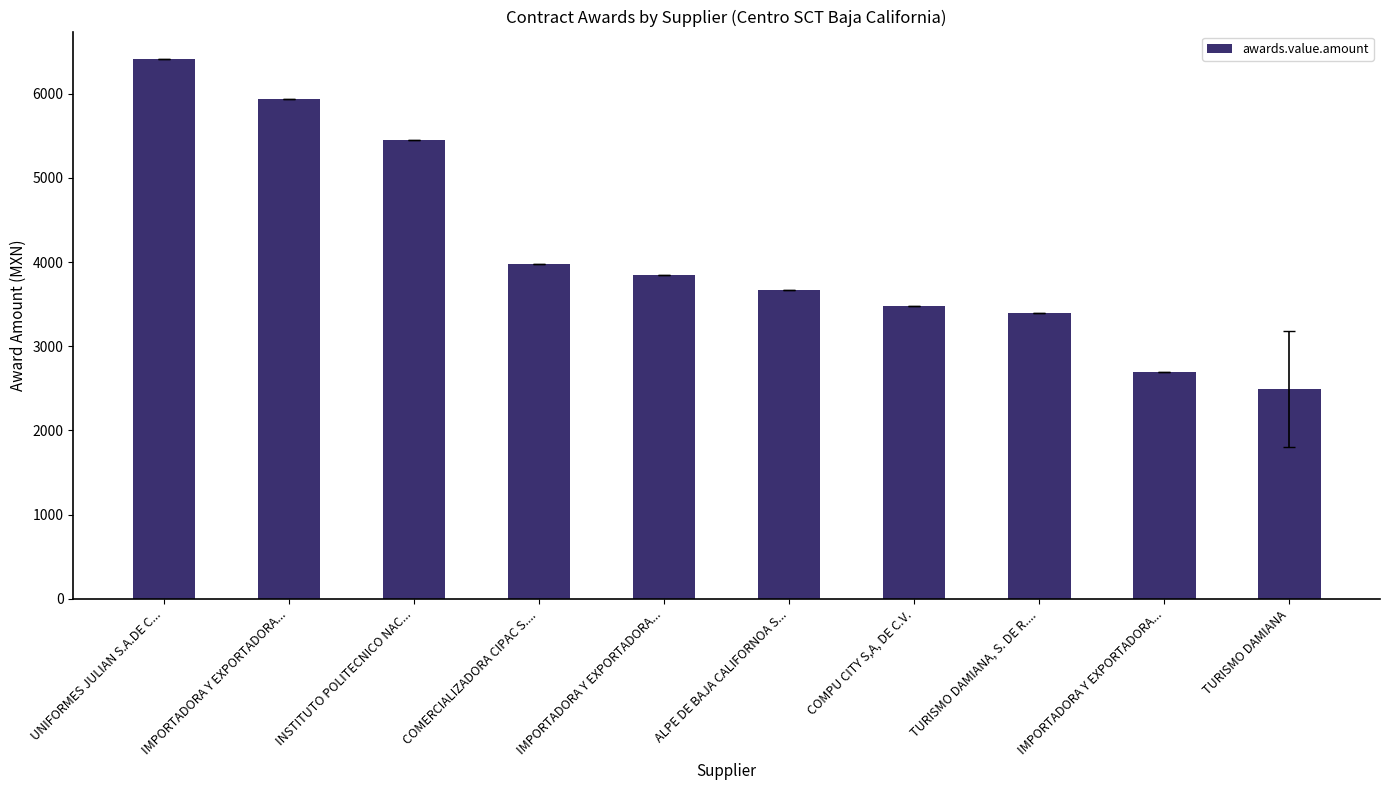

True or false: the data shows 5940.0 at IMPORTADORA Y EXPORTADORA....

True